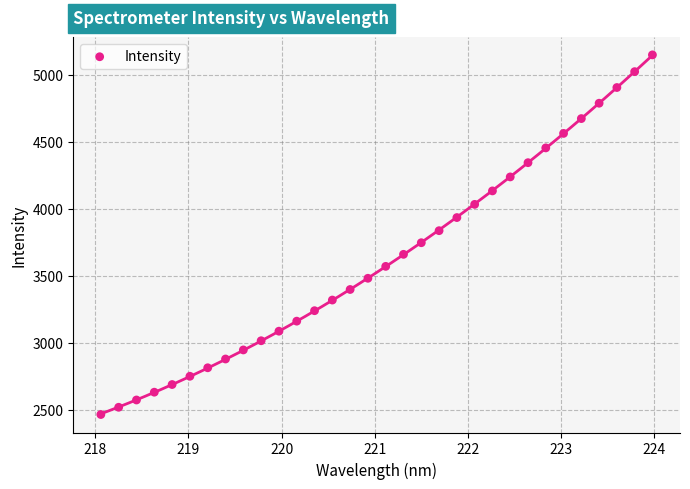

What is the range of X values (max minus min)?

5.9